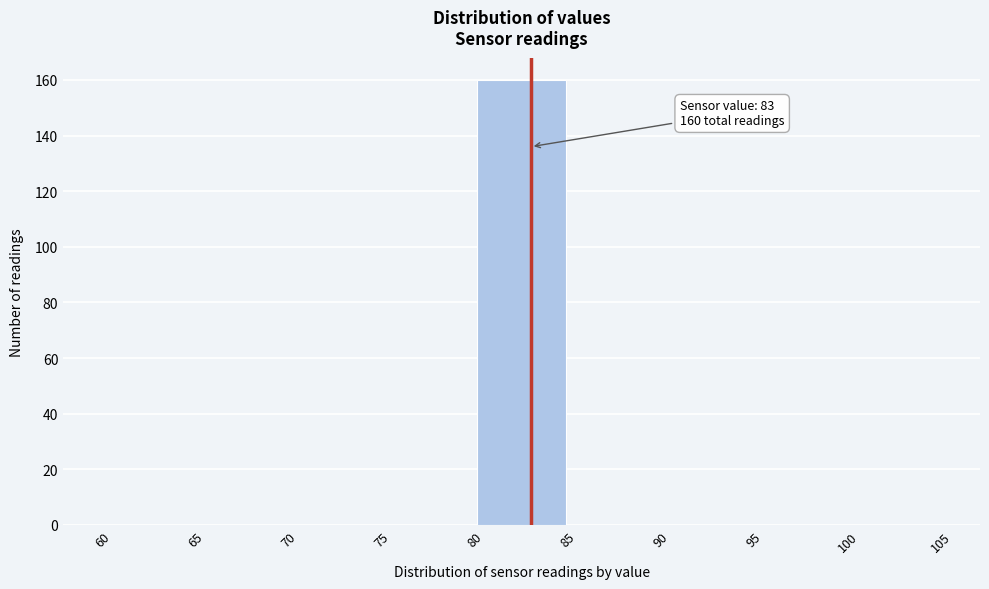

Which range on the x-axis has the tallest bar?

80 to 85